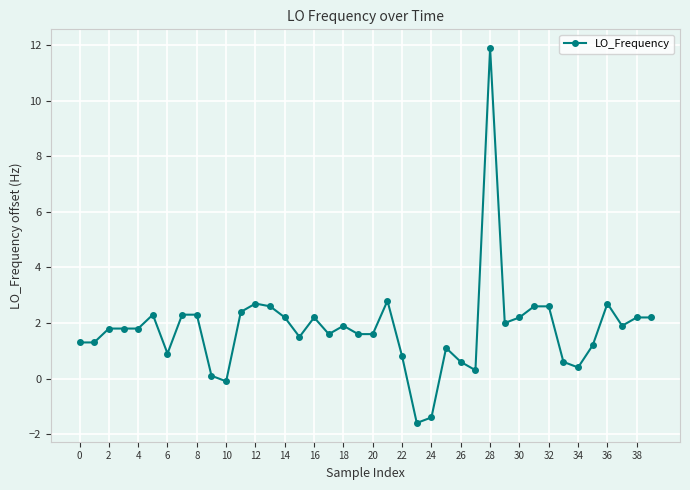

True or false: the data has more than 1 interior local peaks.

True